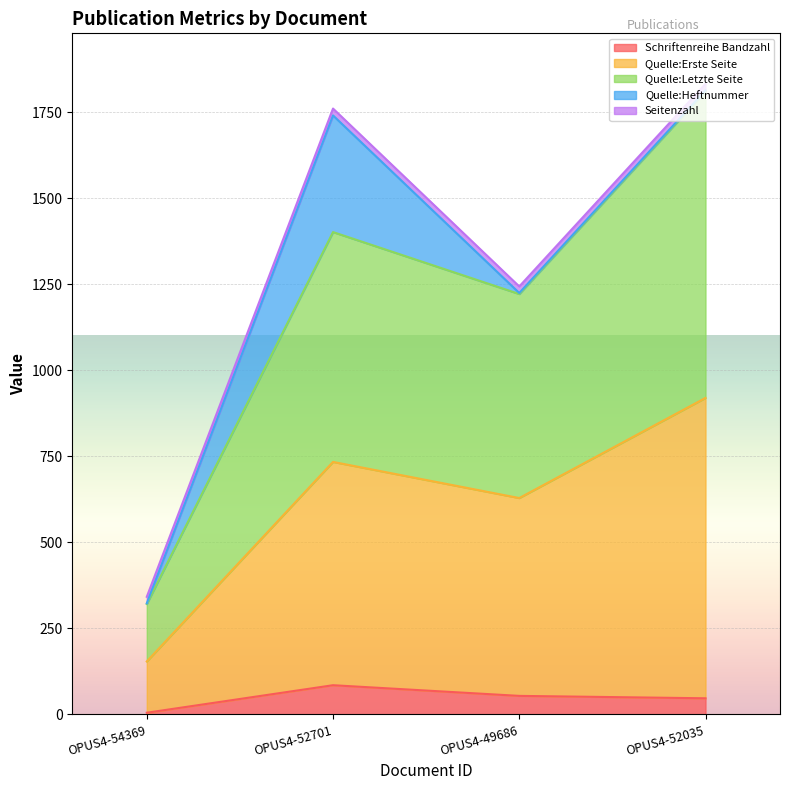

True or false: Schriftenreihe Bandzahl has a value of 5 at OPUS4-54369.

True